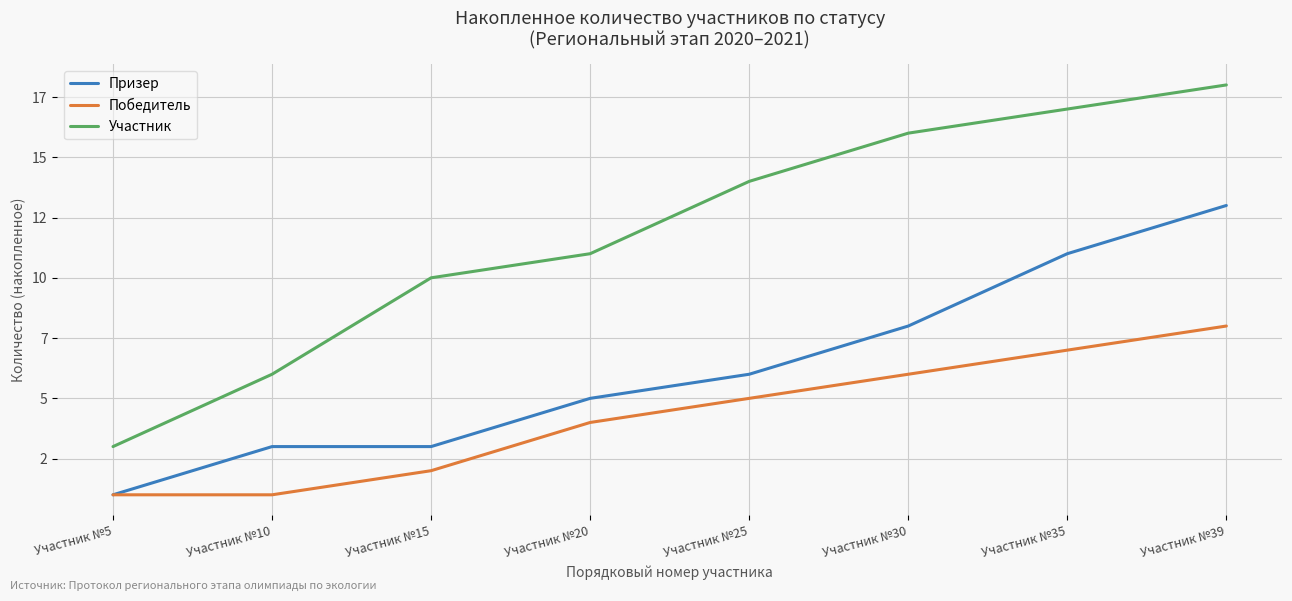

True or false: Победитель has more than 1 points higher than both neighbors.

False